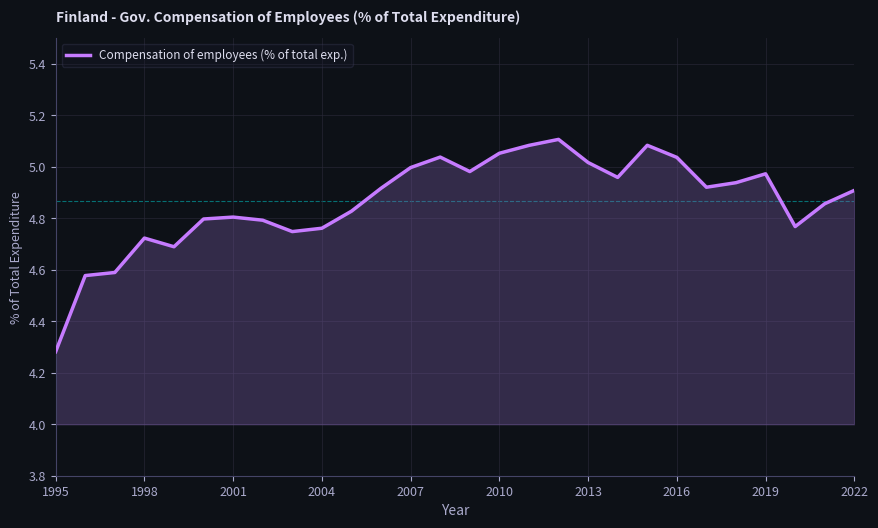

What is the smallest value displayed?

4.3